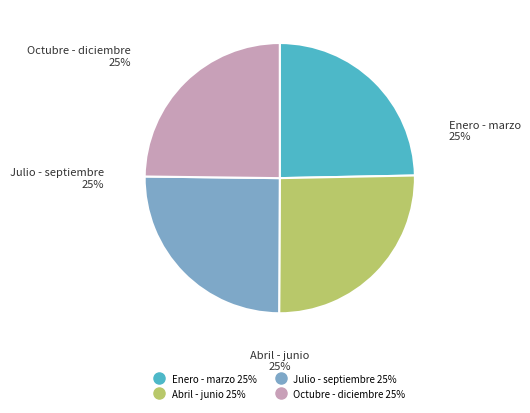

To the nearest percent, what is the average slice percentage?

25%